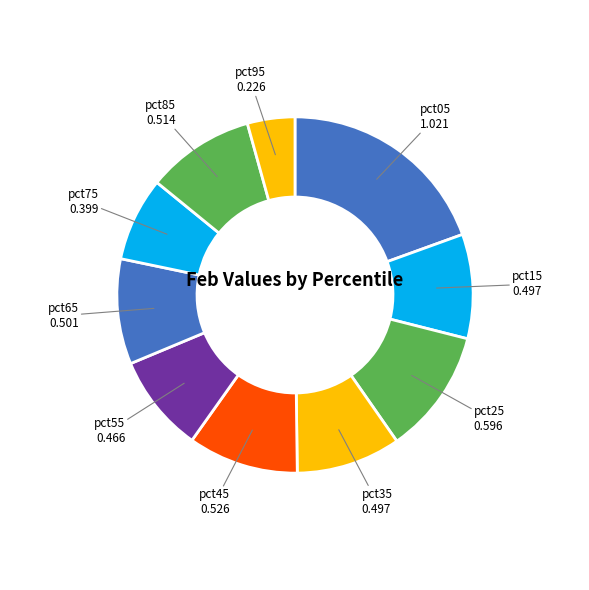

Does pct45 represent more than half of the total?

No